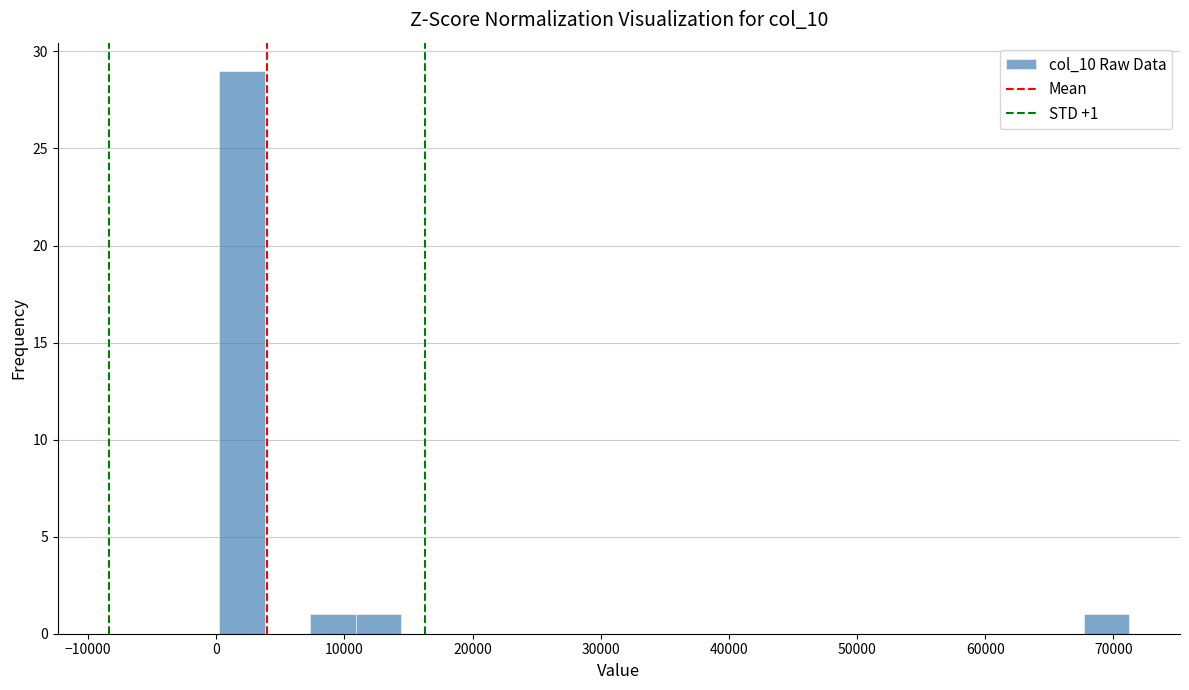

Read against the x-axis, roughly where is the centre of the tallest bar?

2000